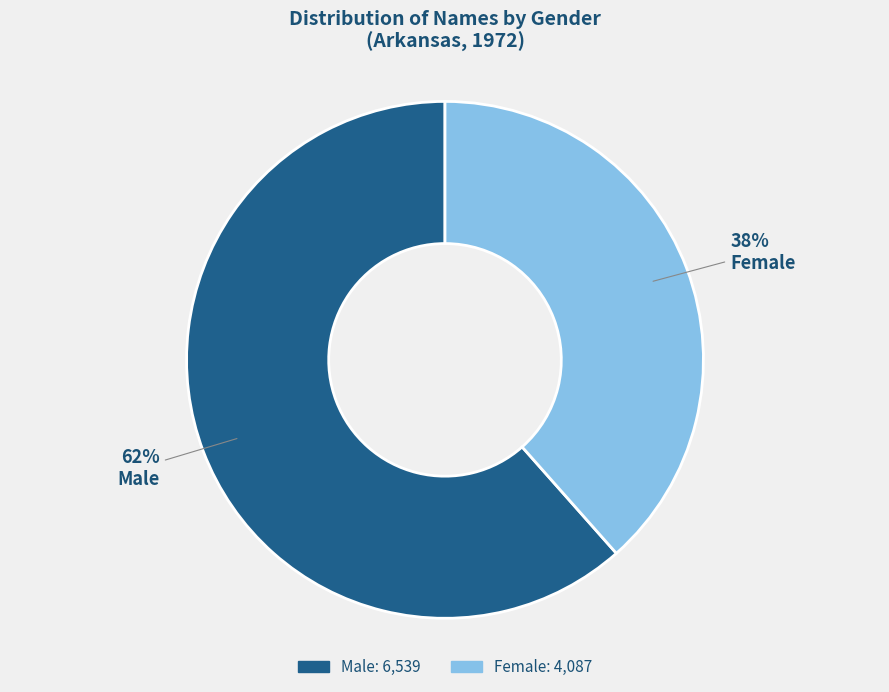

To the nearest percent, what is the average slice percentage?

50%